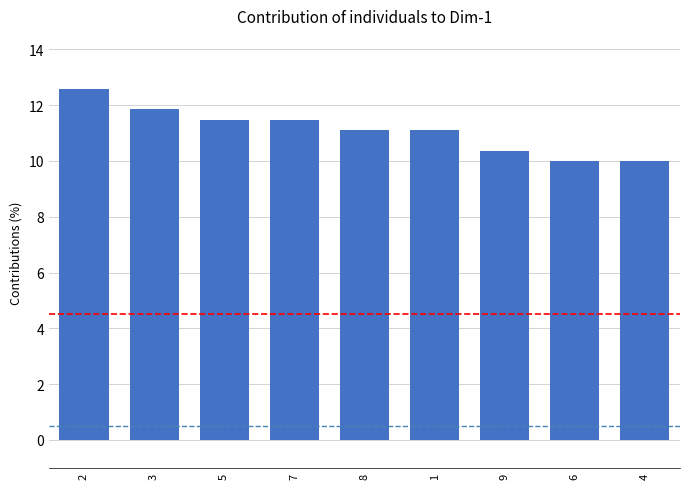

Which has a higher value, 3 or 5?

3